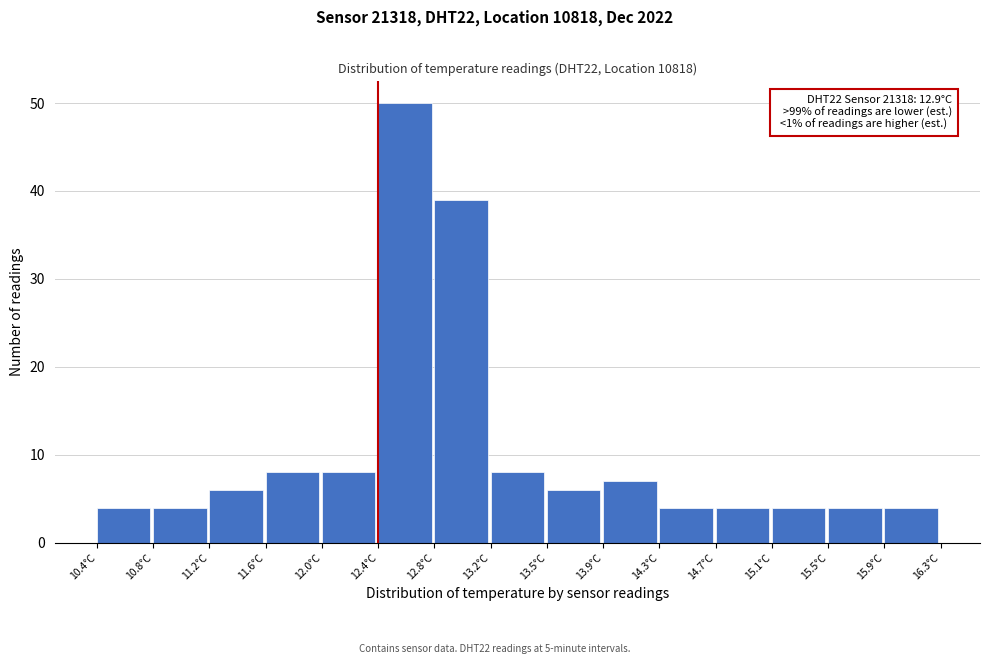

Which range on the x-axis has the tallest bar?

12.35 to 12.75